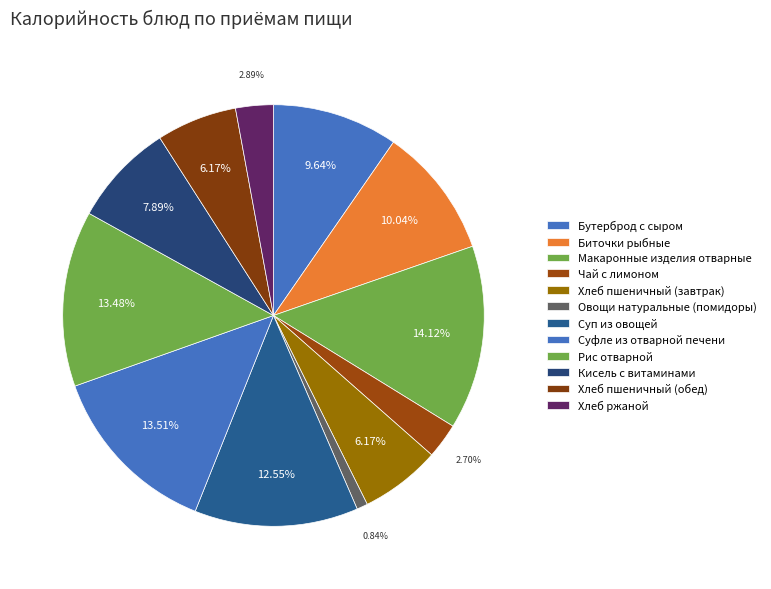

Does any single category account for the majority?

No